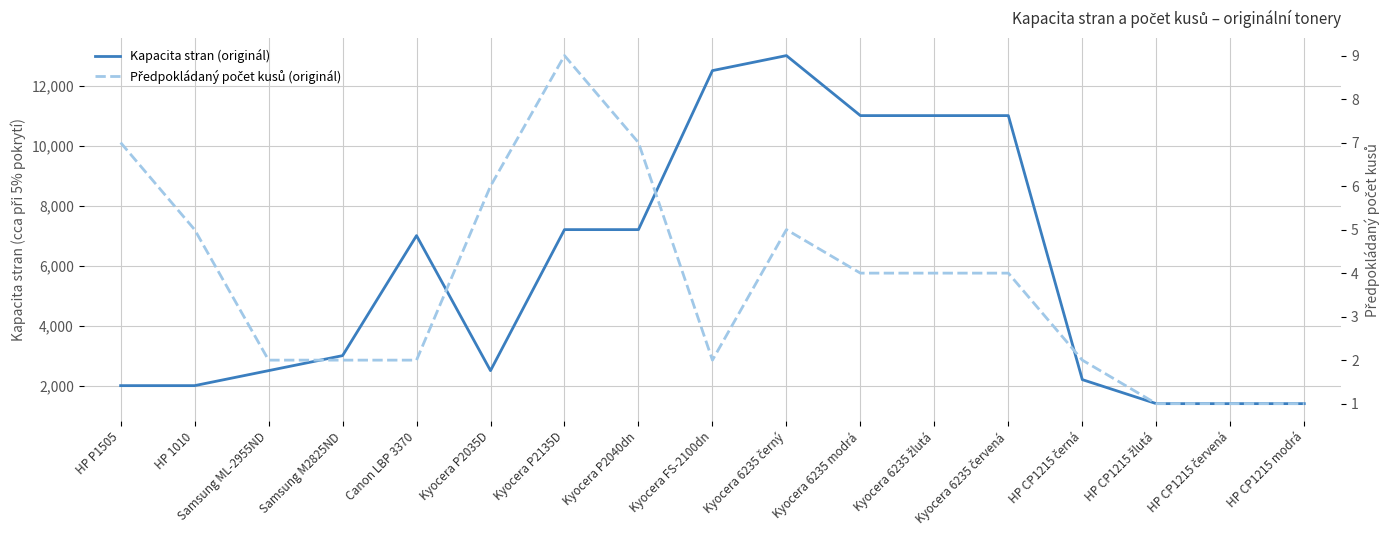

Reading left to right, extract all data points from this chart.

Kapacita stran (originál): HP P1505=2000	HP 1010=2000	Samsung ML-2955ND=2500	Samsung M2825ND=3000	Canon LBP 3370=7000	Kyocera P2035D=2500	Kyocera P2135D=7200	Kyocera P2040dn=7200	Kyocera FS-2100dn=12500	Kyocera 6235 černý=13000	Kyocera 6235 modrá=11000	Kyocera 6235 žlutá=11000	Kyocera 6235 červená=11000	HP CP1215 černá=2200	HP CP1215 žlutá=1400	HP CP1215 červená=1400	HP CP1215 modrá=1400
Předpokládaný počet kusů (originál): HP P1505=7	HP 1010=5	Samsung ML-2955ND=2	Samsung M2825ND=2	Canon LBP 3370=2	Kyocera P2035D=6	Kyocera P2135D=9	Kyocera P2040dn=7	Kyocera FS-2100dn=2	Kyocera 6235 černý=5	Kyocera 6235 modrá=4	Kyocera 6235 žlutá=4	Kyocera 6235 červená=4	HP CP1215 černá=2	HP CP1215 žlutá=1	HP CP1215 červená=1	HP CP1215 modrá=1